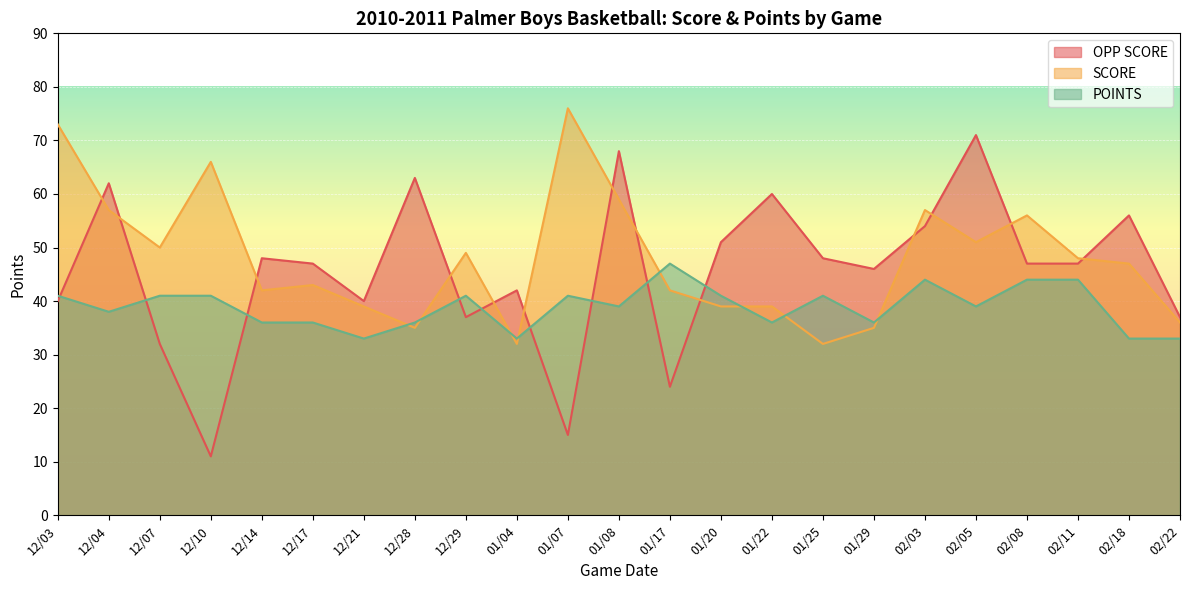

Which series ends up on top after the final intersection of POINTS and SCORE?

SCORE